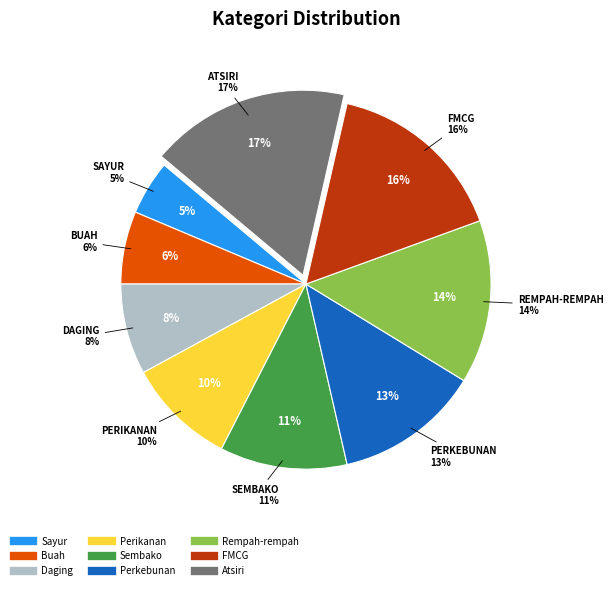

What percentage do Atsiri and Sembako together represent?

28.6%